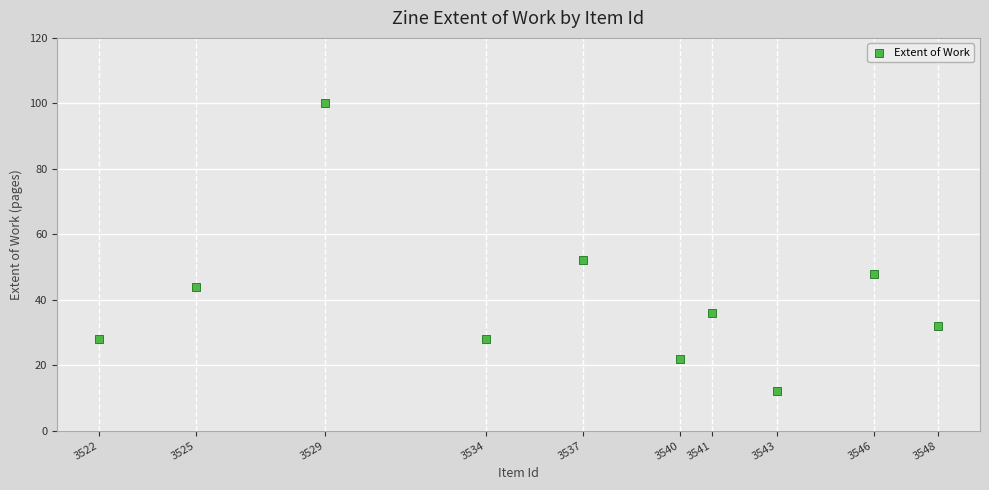

What is the range of X values (max minus min)?

26